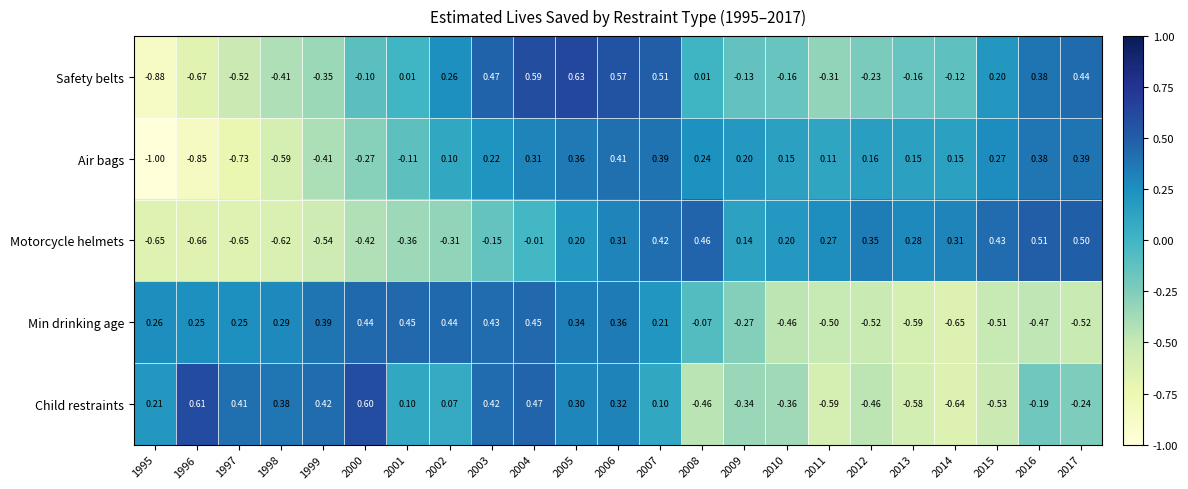

At how many categories does at least one series exceed 0?

23